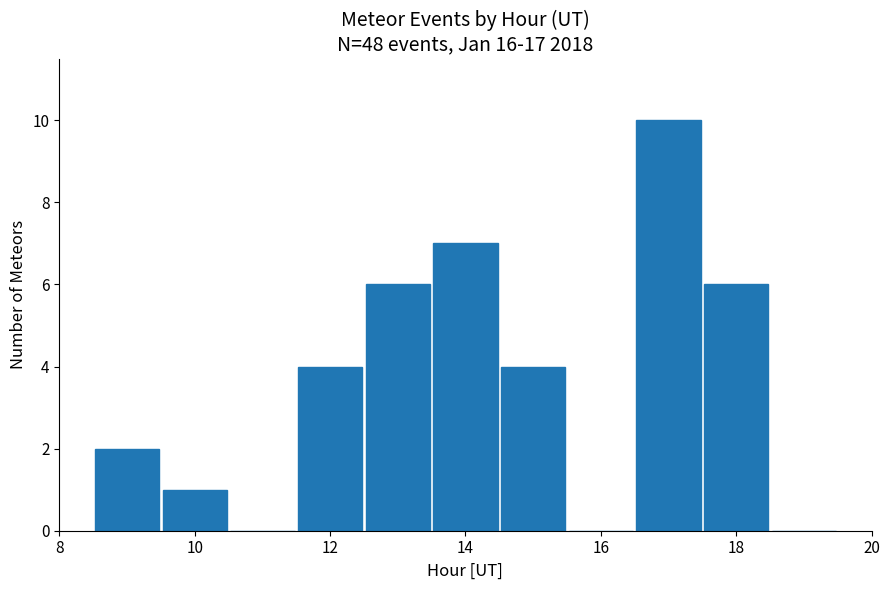

Which range on the x-axis has the tallest bar?

16.5 to 17.5